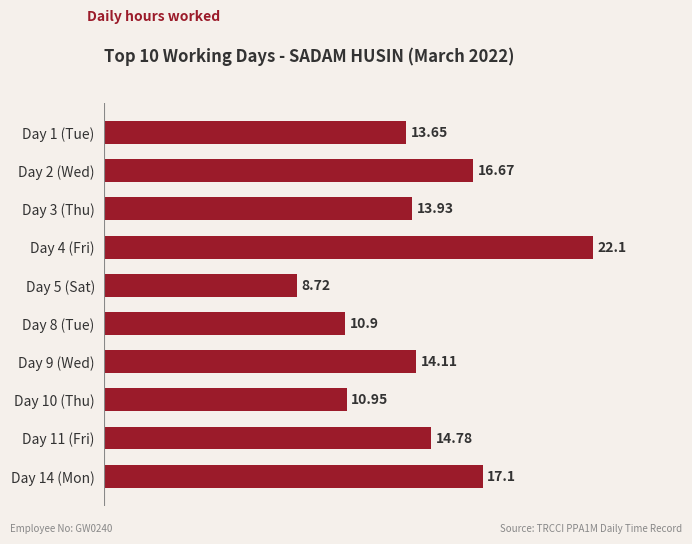

List the labels in order of value, smallest first.

Day 5 (Sat), Day 8 (Tue), Day 10 (Thu), Day 1 (Tue), Day 3 (Thu), Day 9 (Wed), Day 11 (Fri), Day 2 (Wed), Day 14 (Mon), Day 4 (Fri)